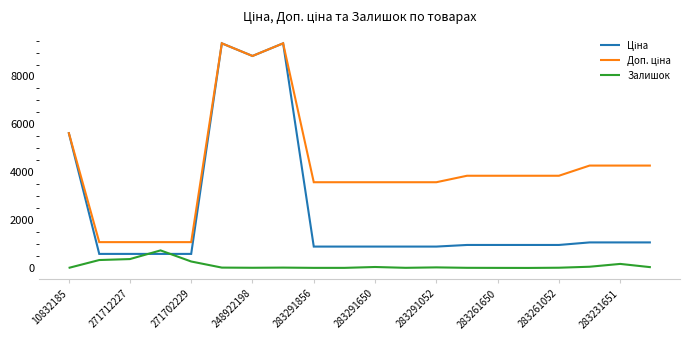

How many lines are shown in the chart?

3